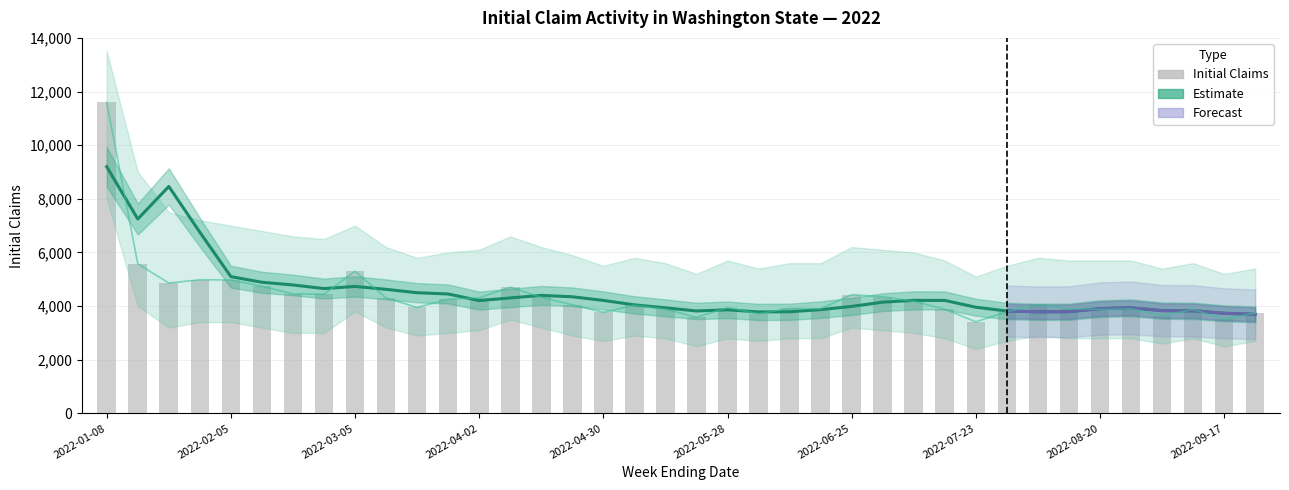

What is the smallest value displayed?

3414.0